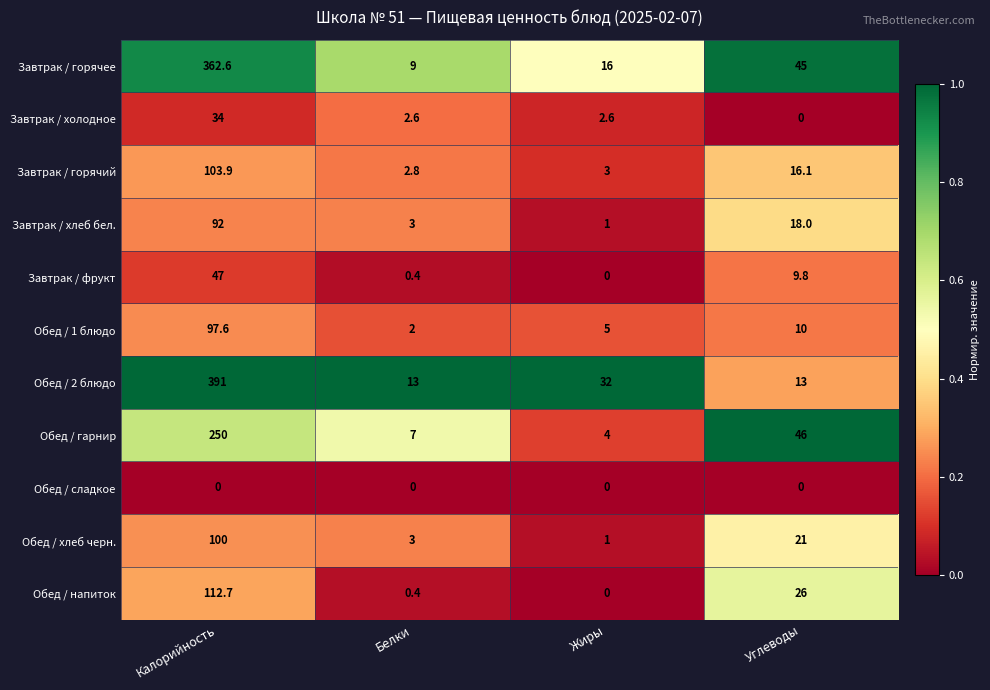

At which label does Завтрак / горячий reach its minimum?

Белки